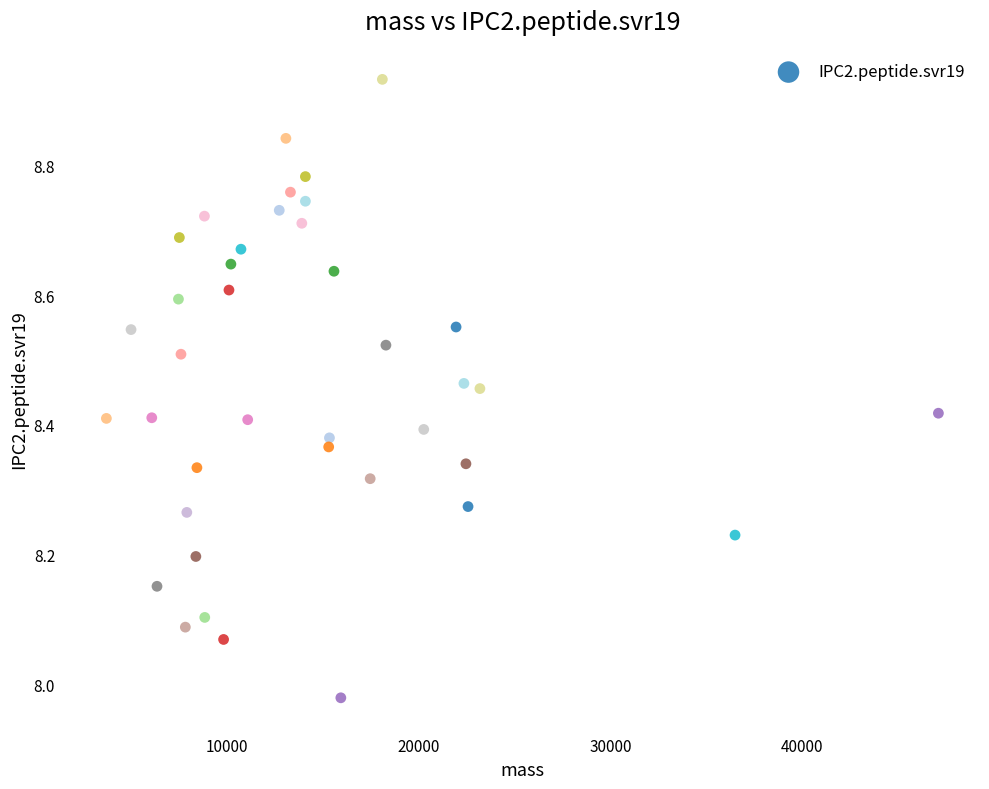

What is the range of Y values (max minus min)?

1.0